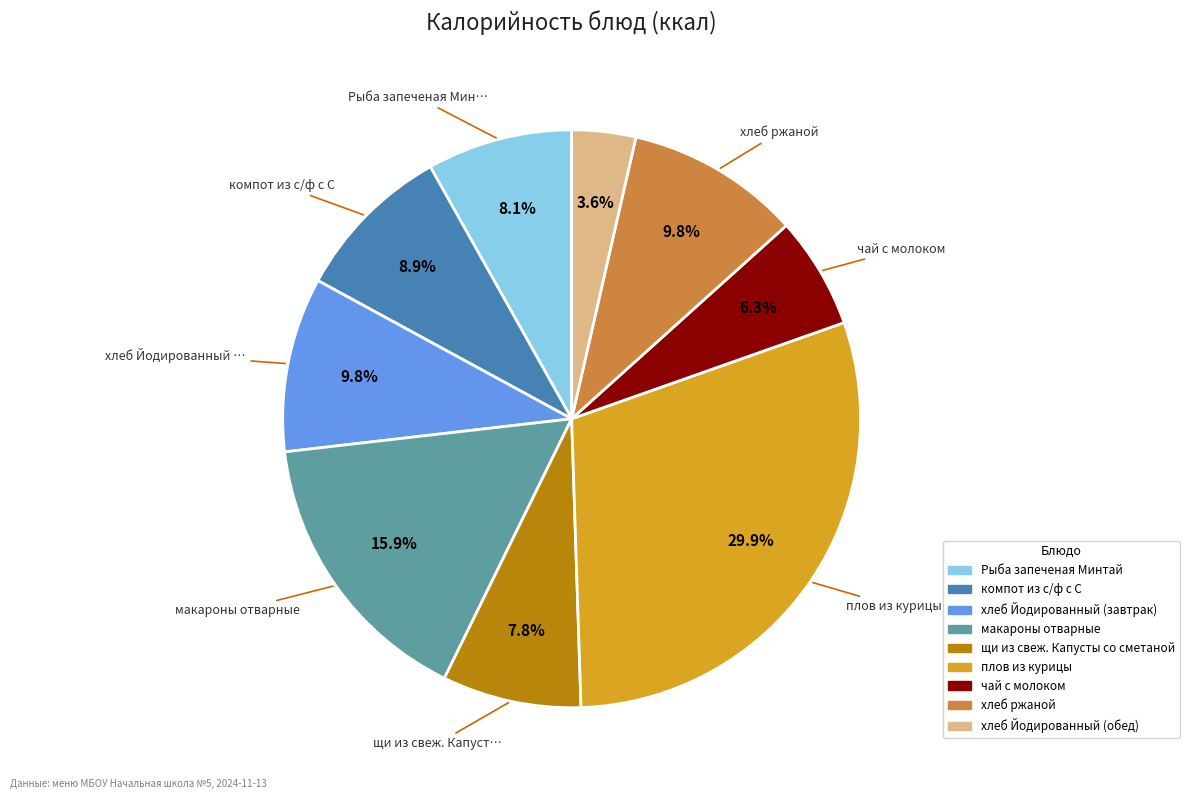

What percentage is the Рыба запеченая Минтай slice, to the nearest percent?

8%